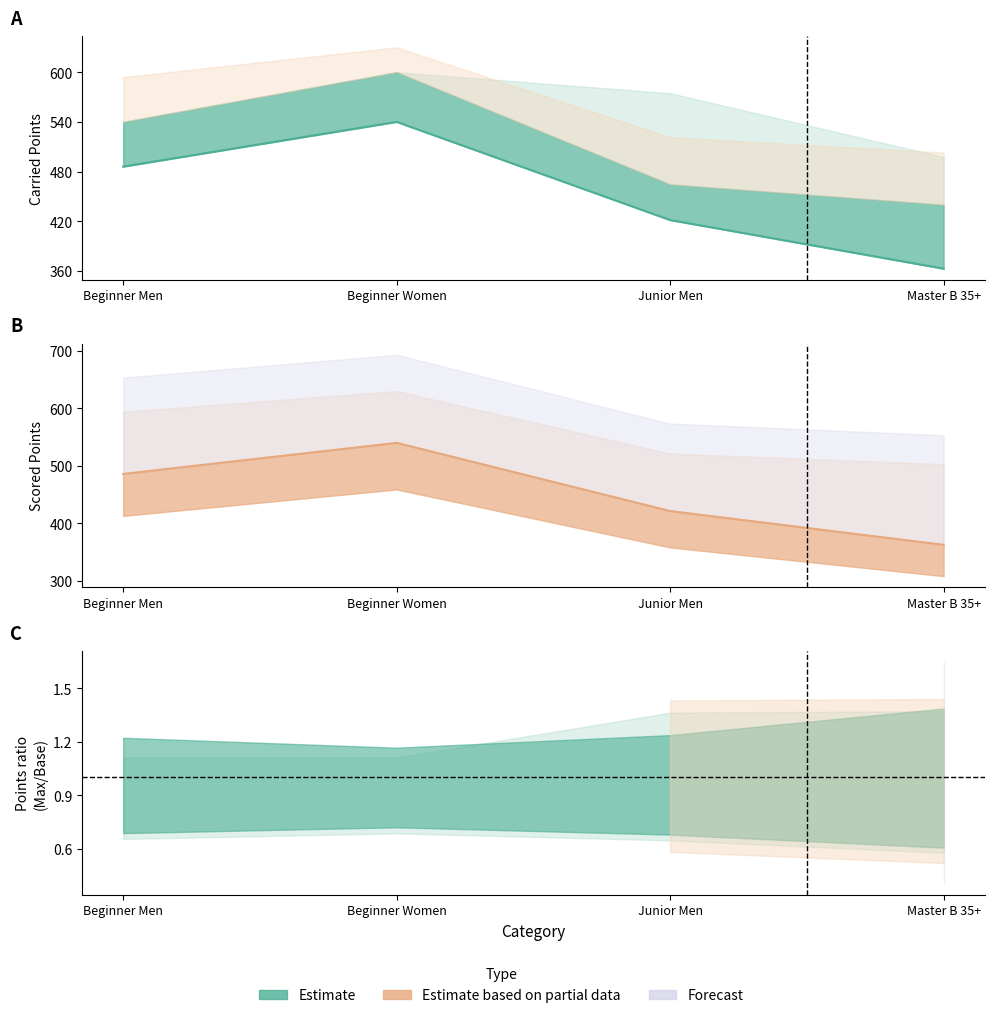

What is the difference between the second highest and minimum values?

123.2